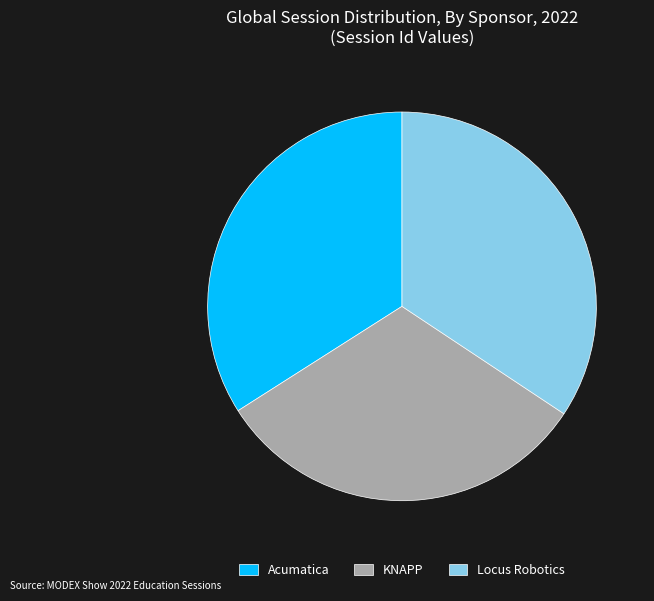

What is the smallest slice in the pie chart?

KNAPP